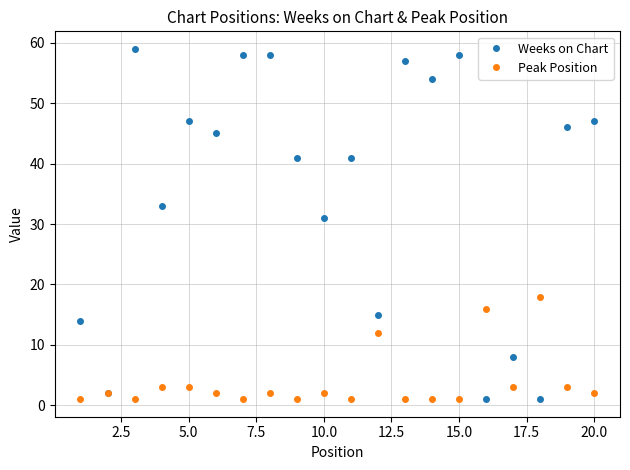

Which series has the widest spread of values?

Weeks on Chart